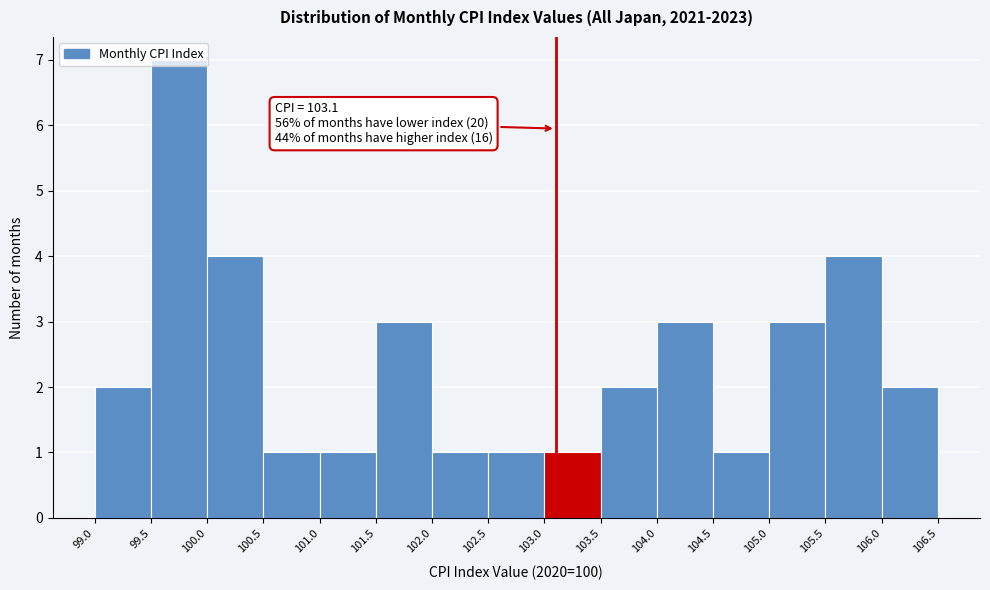

Over which range of the x-axis is the bar tallest?

99.5 to 100.0